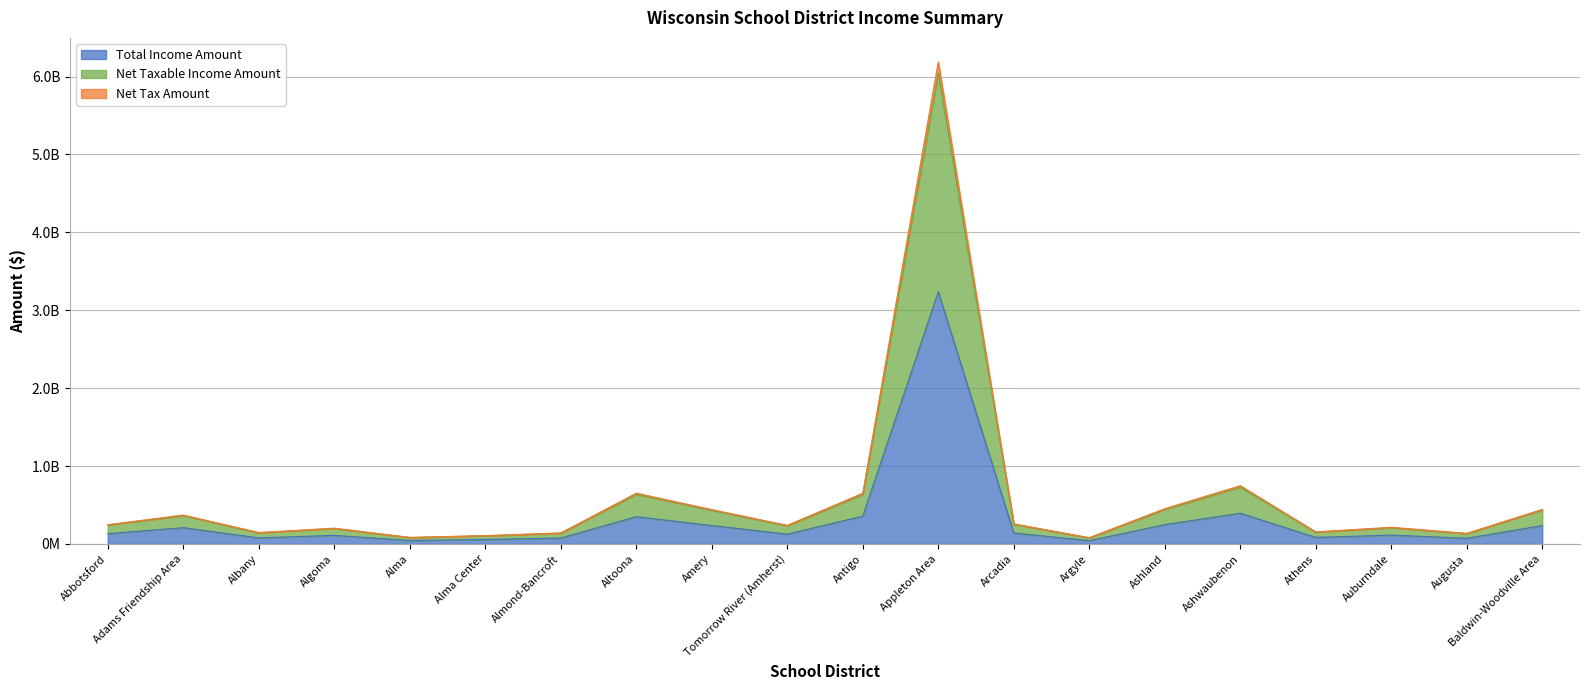

What is the value of the Total Income Amount point at the 3rd from the left?

77890000